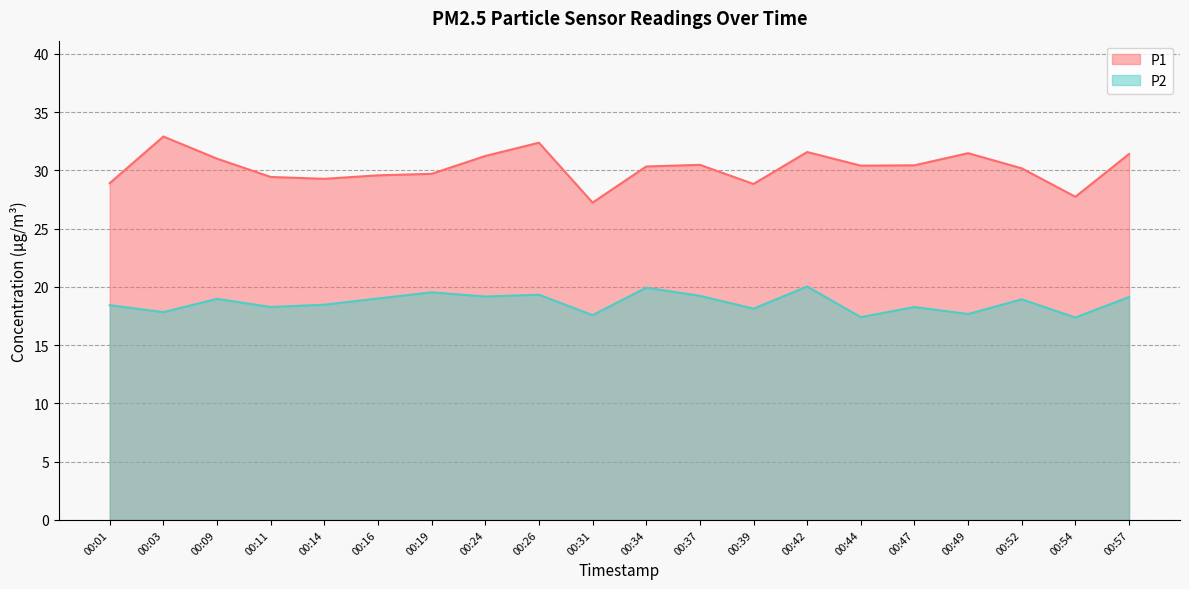

The value of P2 at 00:01 is 11.3. True or false?

False